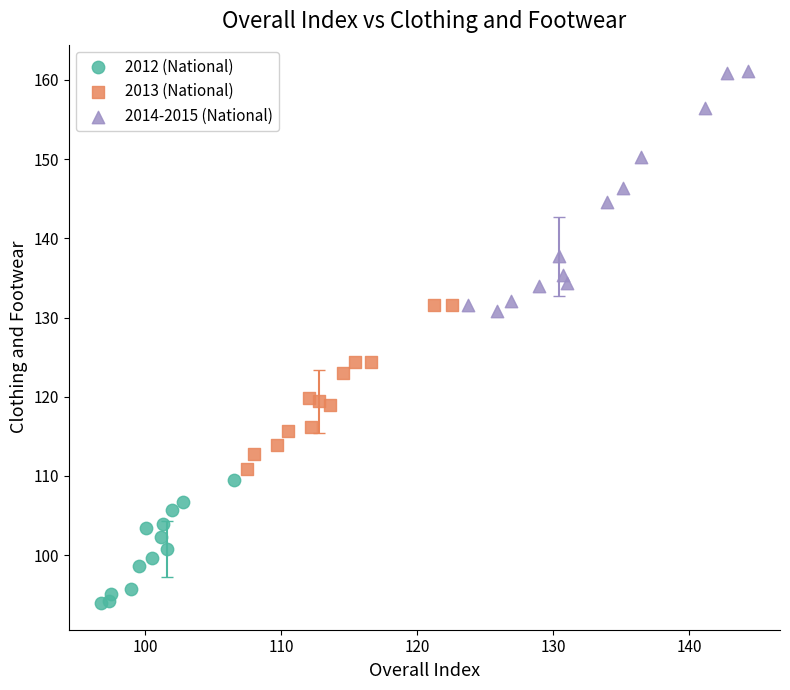

Which series has the largest Y range (max minus min)?

2014-2015 (National)